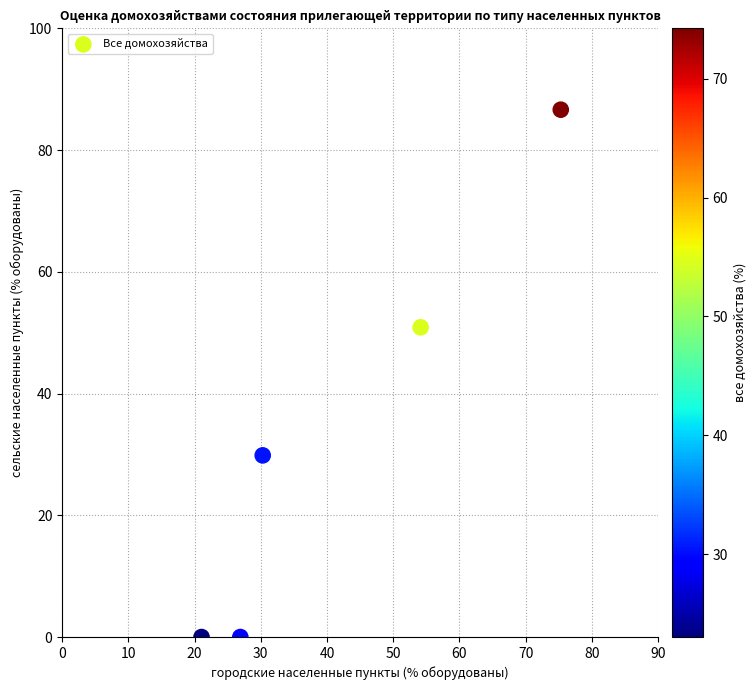

What is the range of Y values (max minus min)?

86.6